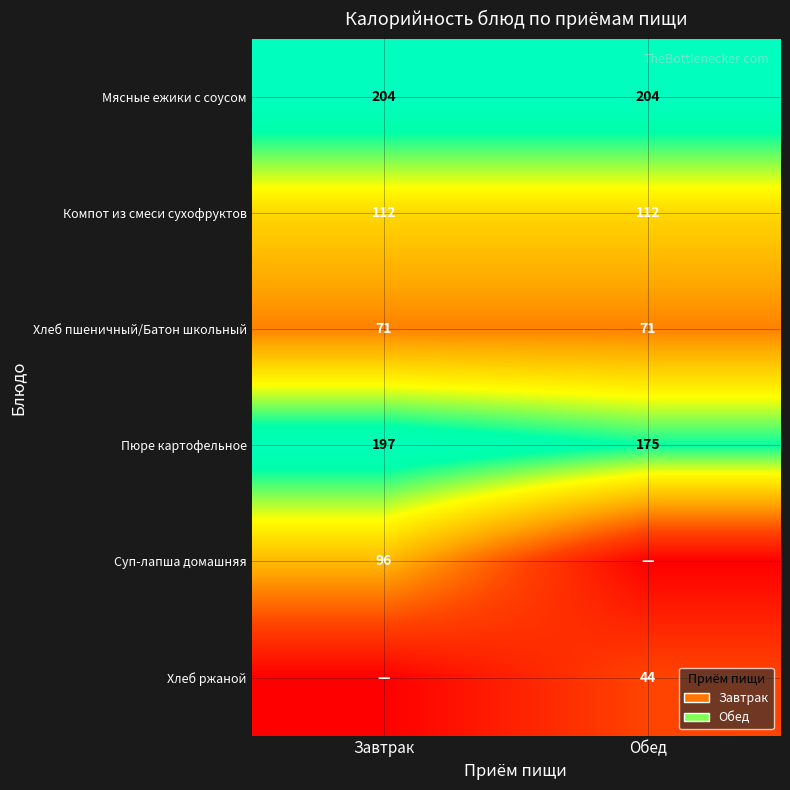

What is the difference between the maximum and minimum values in the Пюре картофельное series?

22